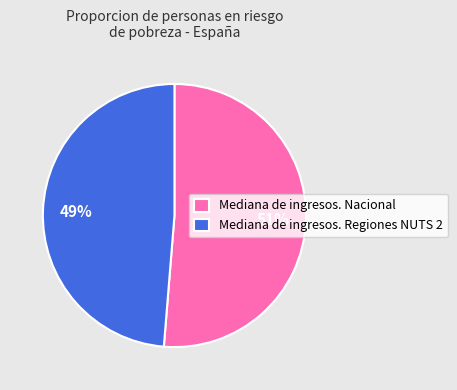

Combined, do Mediana de ingresos. Nacional and Mediana de ingresos. Regiones NUTS 2 account for over 50%?

Yes